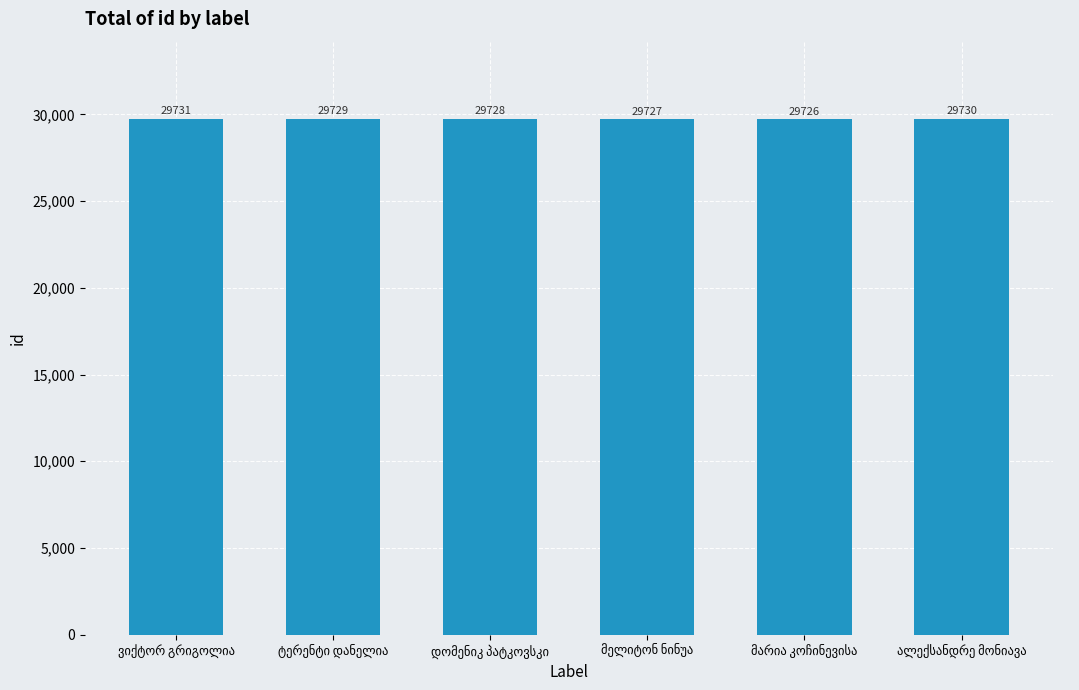

Reading right to left, transcribe all the data shown in this chart.

29730	29726	29727	29728	29729	29731